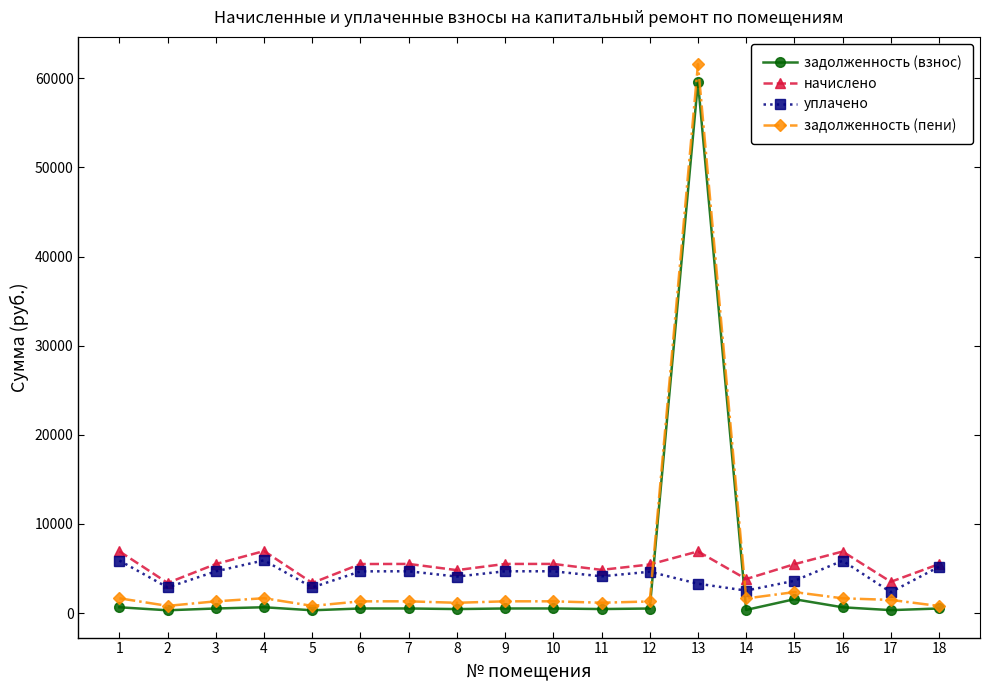

The задолженность (взнос) series shows 460.9 at 11. True or false?

True